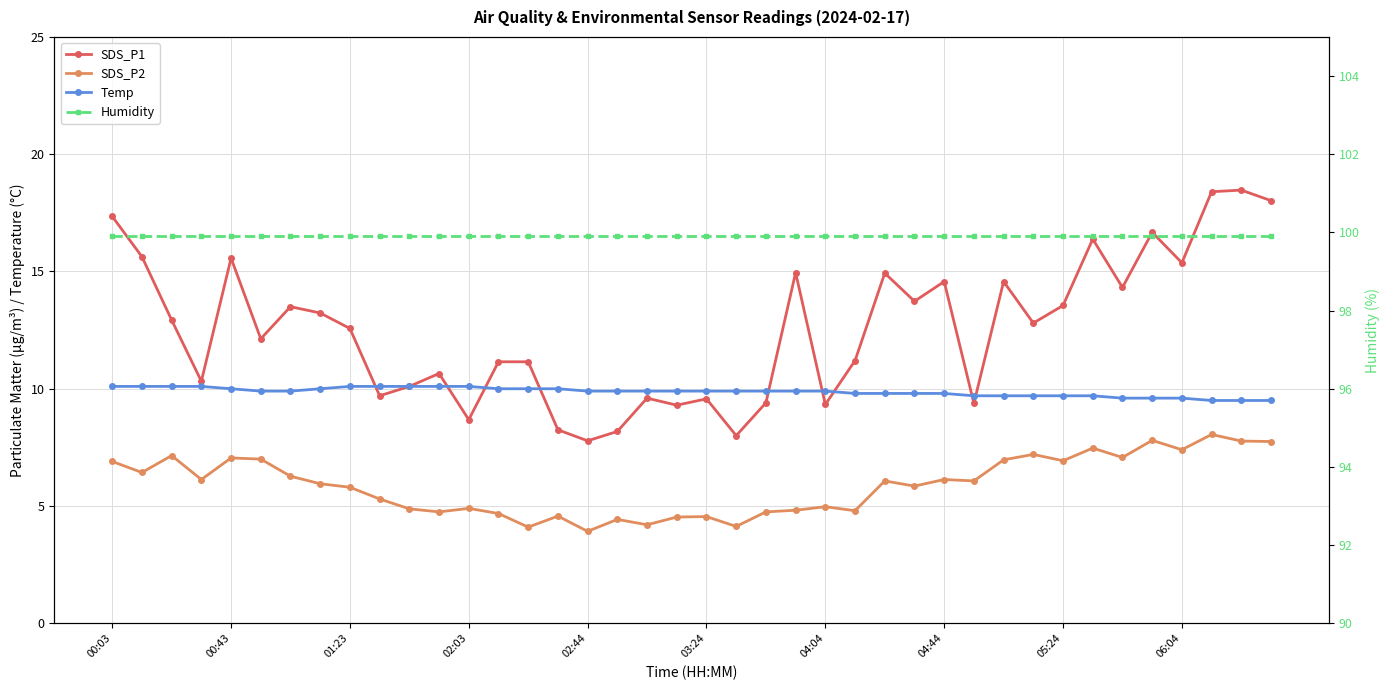

What is the average value of the Humidity series?

99.9